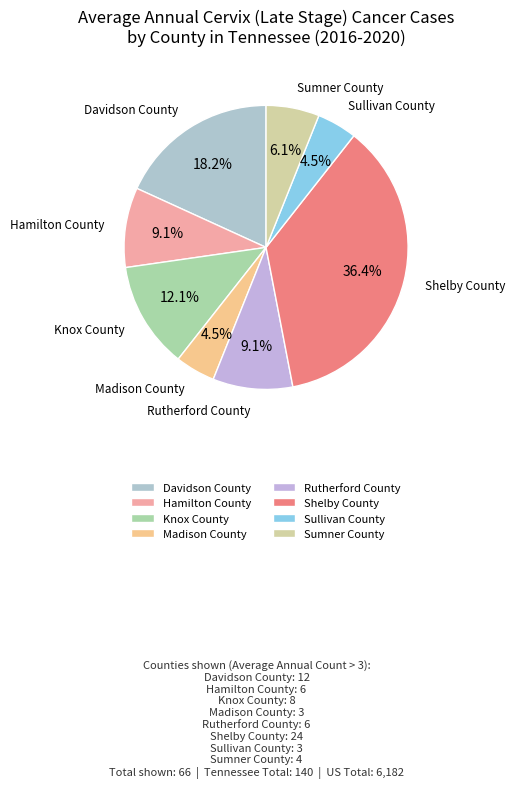

Count the number of slices in the pie.

8